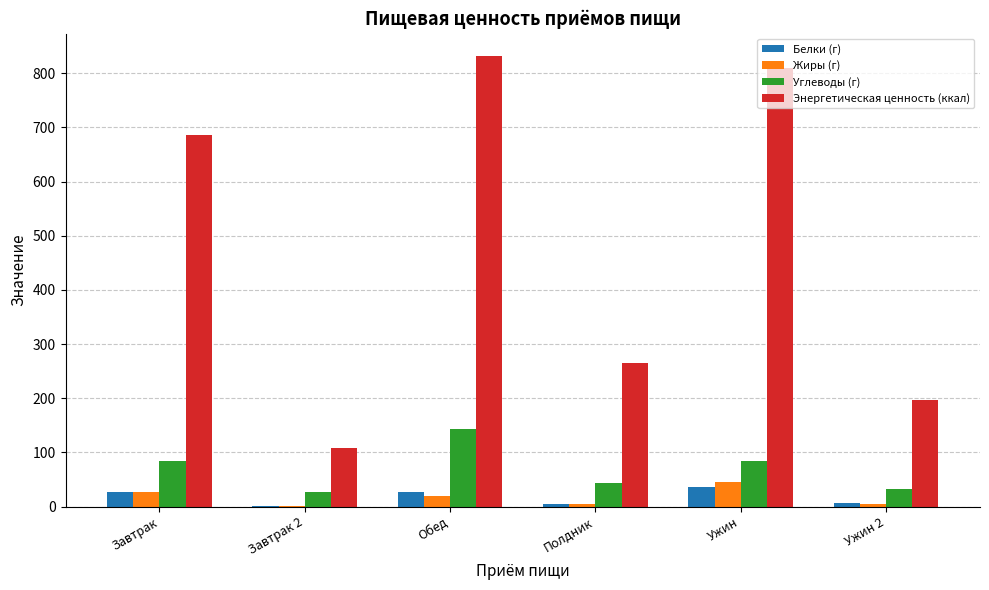

Where does the Белки (г) series first go above 27?

Завтрак